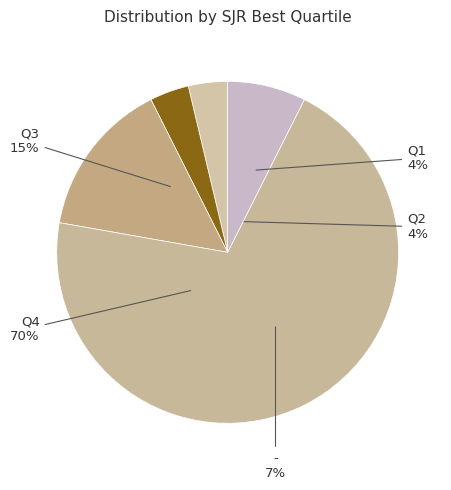

The Q4 slice represents 70% of the pie. True or false?

True